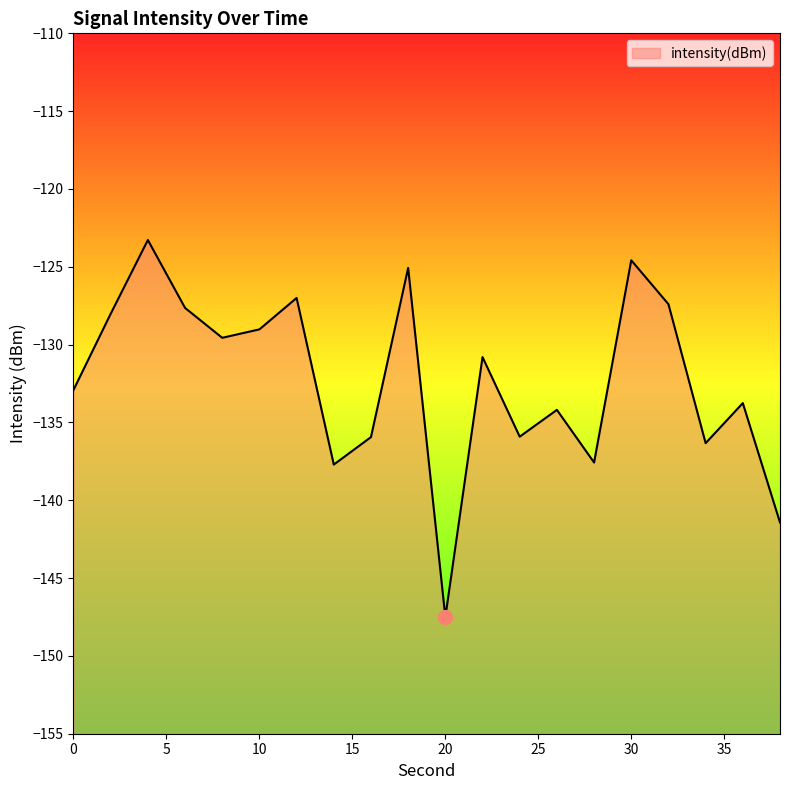

What is the change in value from 16 to 34?

-0.4